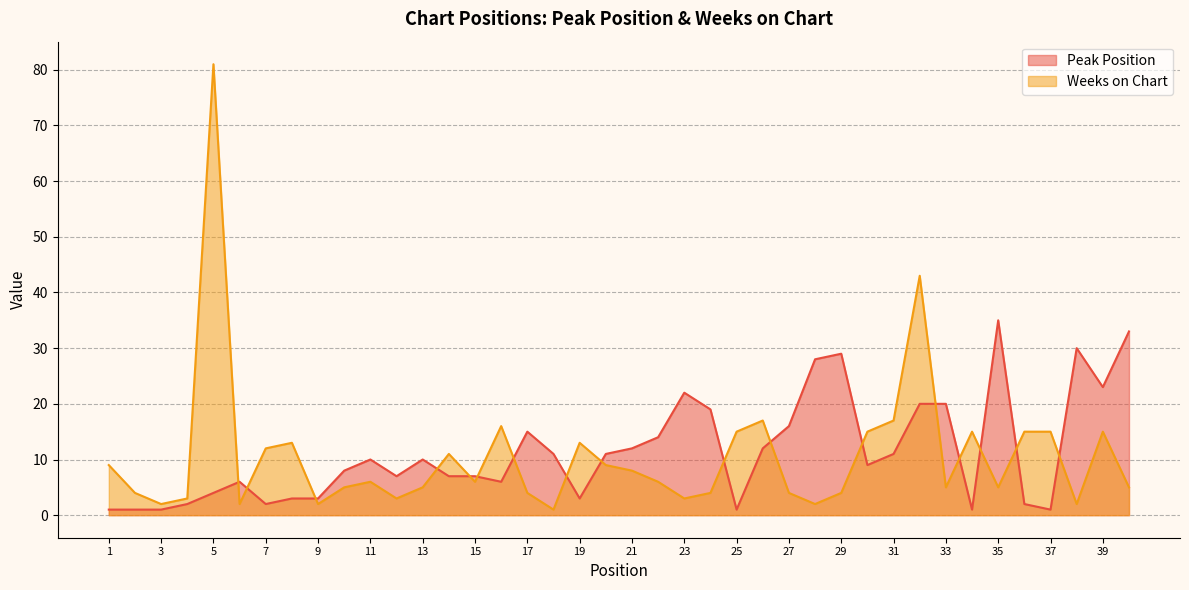

What is the maximum value for Peak Position?

35